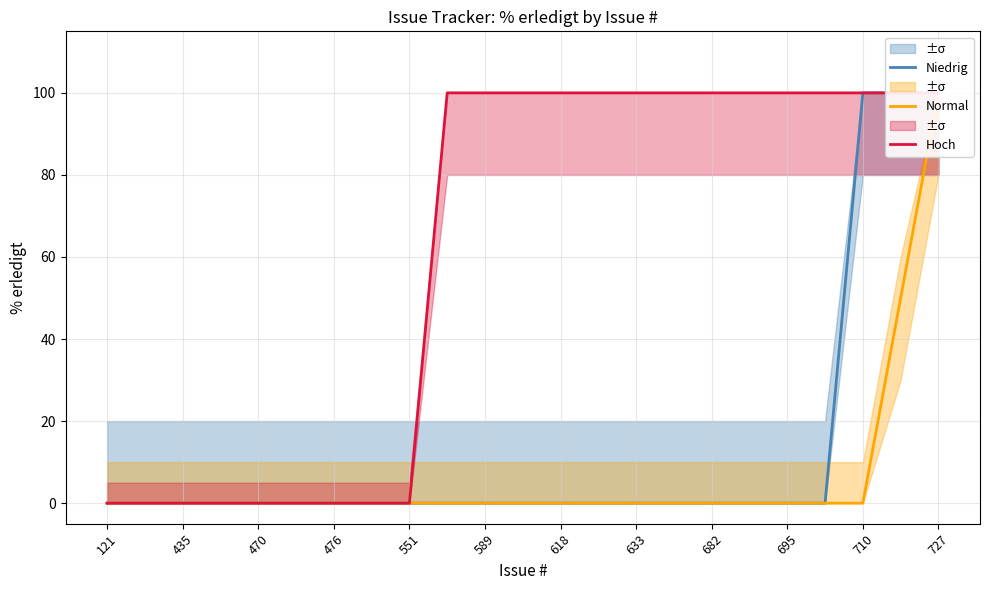

What are all the series names shown in the legend?

Niedrig, Normal, Hoch